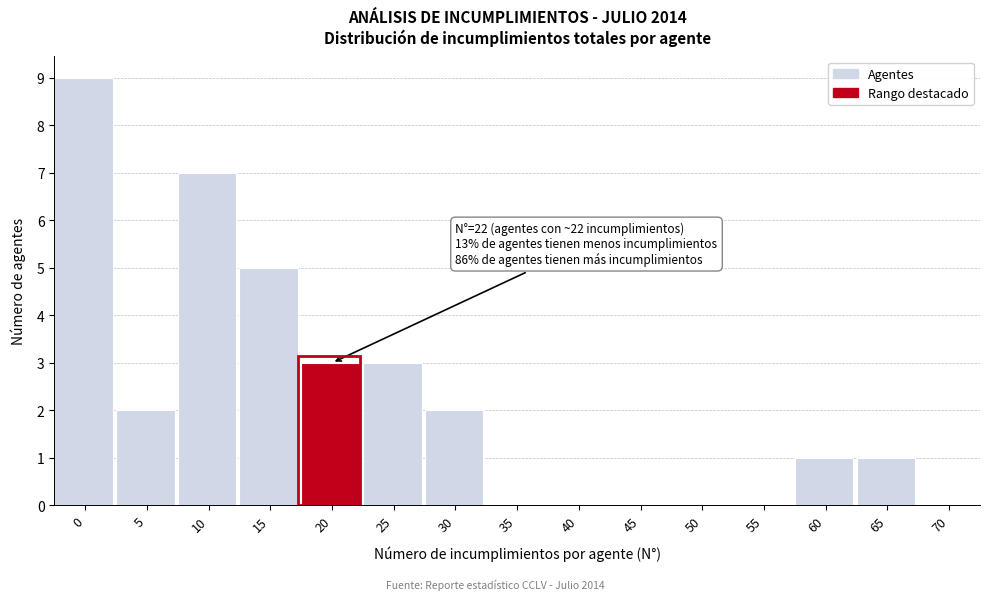

Reading left to right, what are all the values shown in this chart?

0=9	5=2	10=7	15=5	20=3	25=3	30=2	35=0	40=0	45=0	50=0	55=0	60=1	65=1	70=0